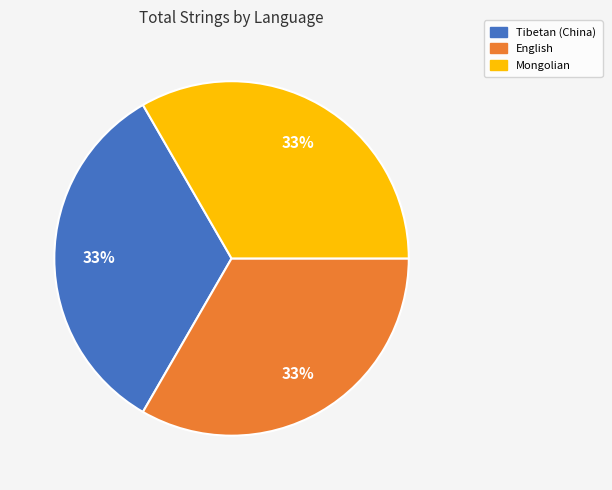

Count the number of slices in the pie.

3